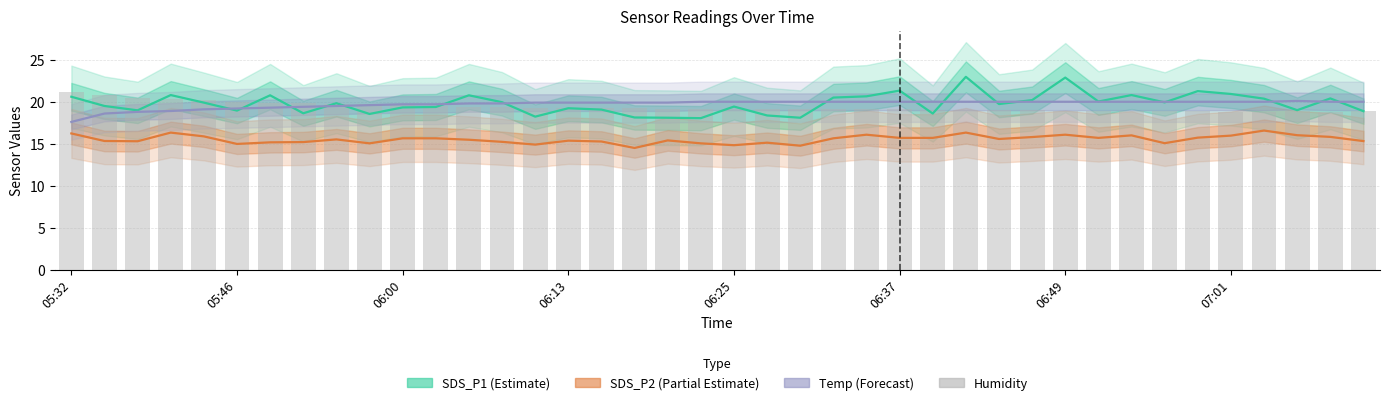

True or false: SDS_P1 (Estimate) has a value of 19.0 at 06:00.

True